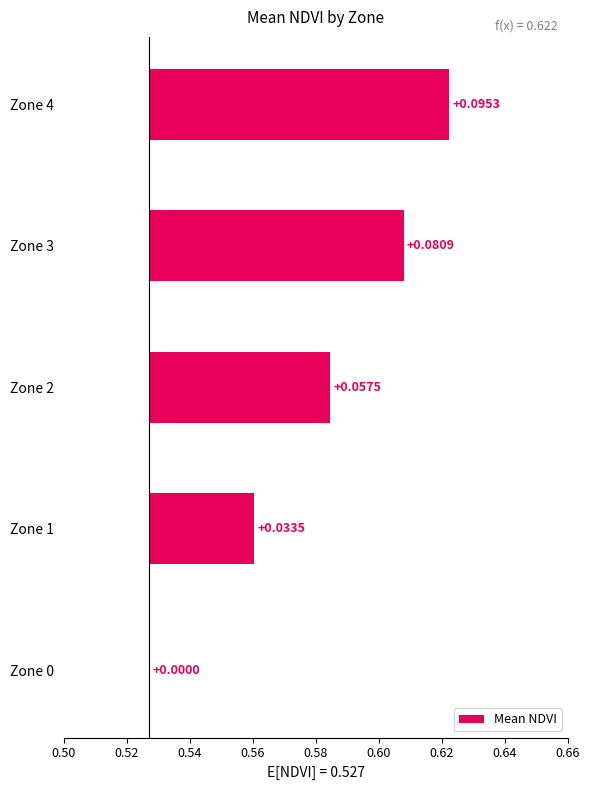

Reading right to left, extract all data points from this chart.

0.1	0.1	0.1	0.0	0.0